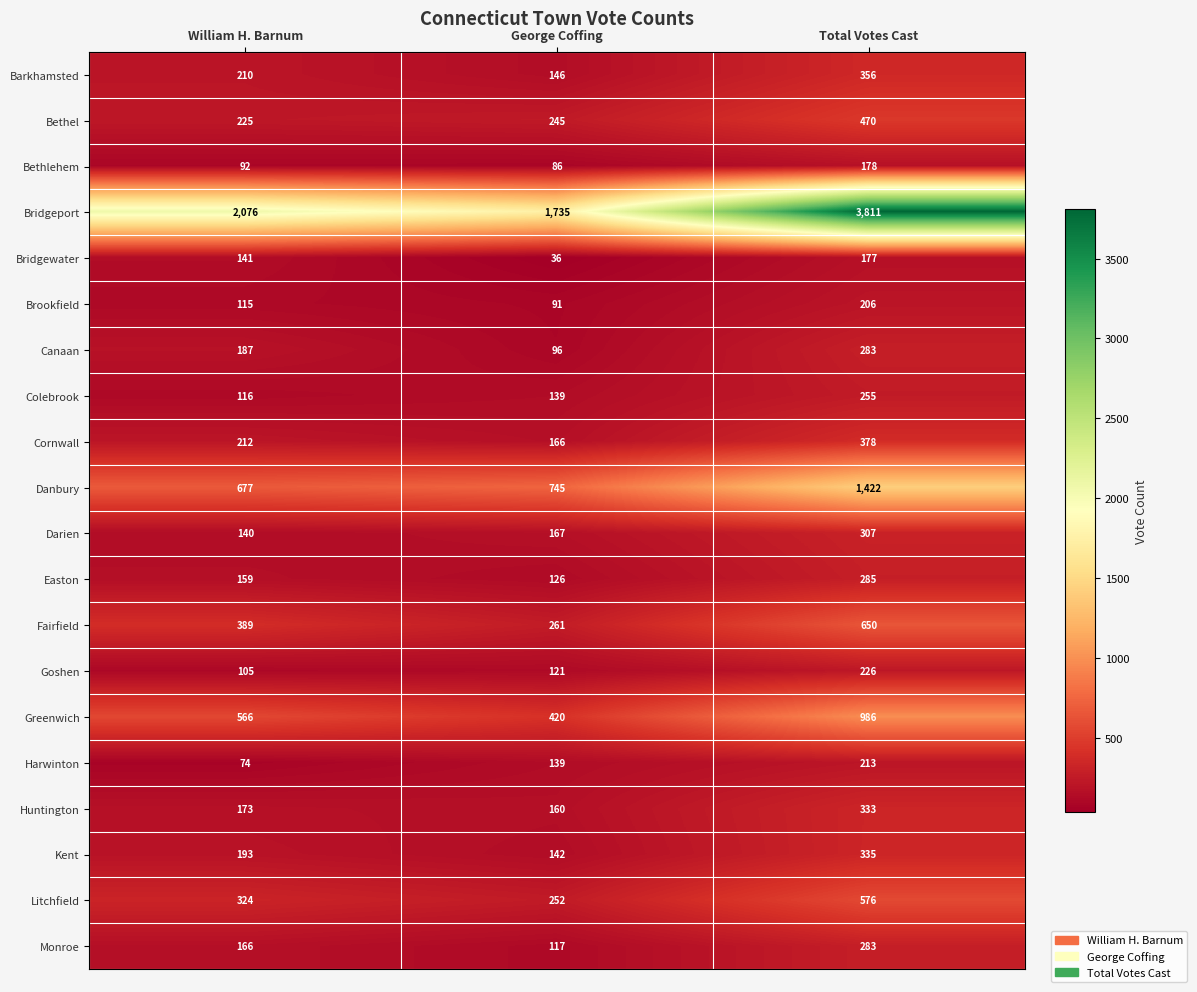

What is the total value across all series at Total Votes Cast?

11730